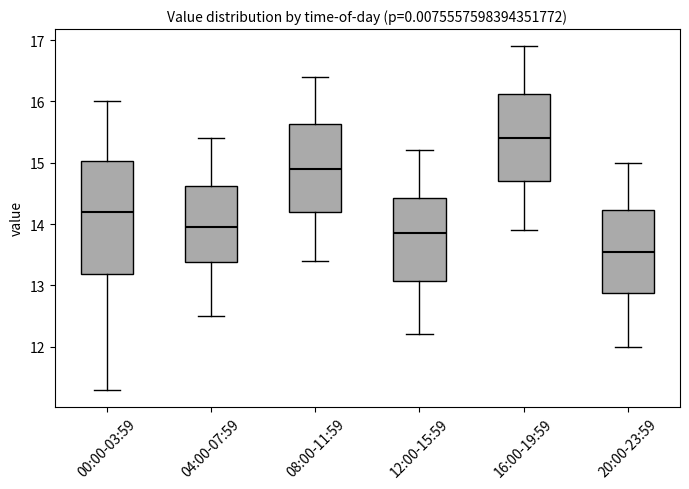

Reading left to right, read every box against the y-axis: the position of its median line, the range the box covers, and the ends of its whiskers. The values are not printed on the chart, so give them approximately, as read against the axis.

00:00-03:59: median 14.2, box 13.2 to 15.0, whiskers 11.3 to 16.0
04:00-07:59: median 14.0, box 13.4 to 14.6, whiskers 12.5 to 15.4
08:00-11:59: median 14.9, box 14.2 to 15.6, whiskers 13.4 to 16.4
12:00-15:59: median 13.9, box 13.1 to 14.4, whiskers 12.2 to 15.2
16:00-19:59: median 15.4, box 14.7 to 16.1, whiskers 13.9 to 16.9
20:00-23:59: median 13.6, box 12.9 to 14.2, whiskers 12.0 to 15.0